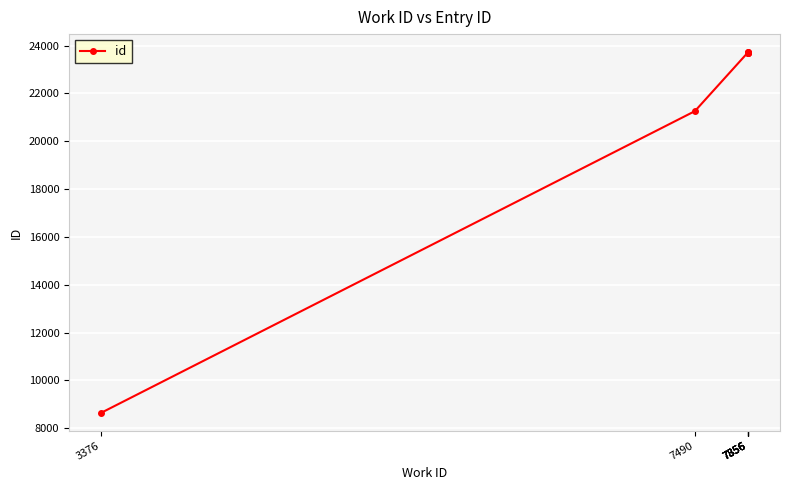

How many data points are less than 23709?

3